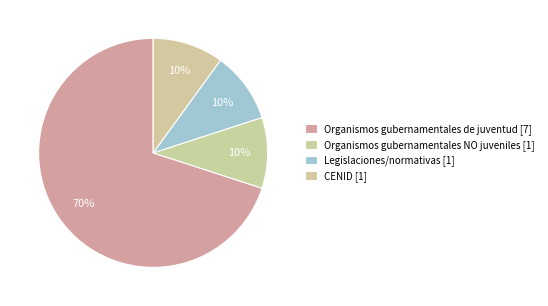

Count the number of slices in the pie.

4